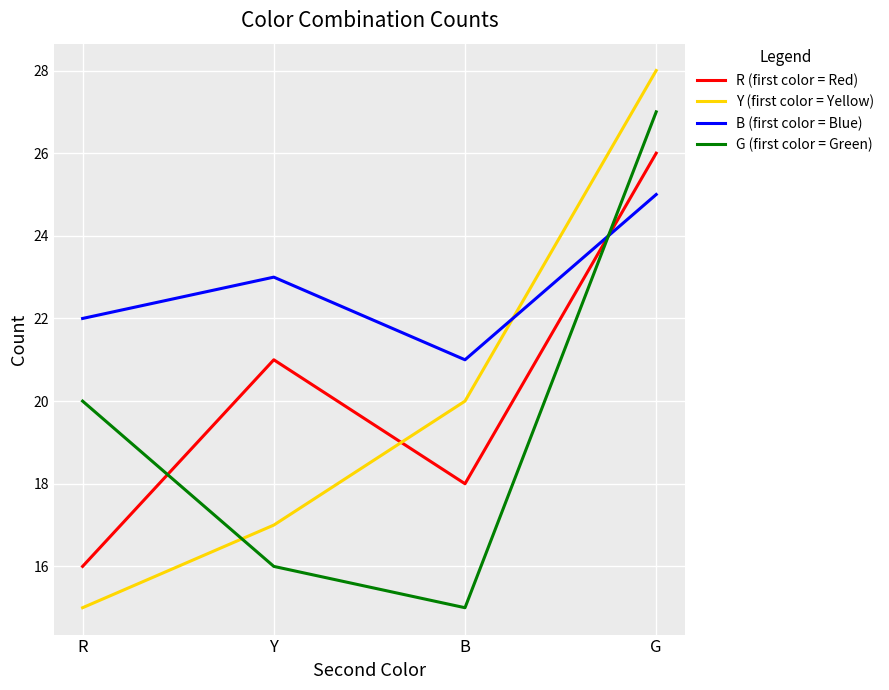

Which series has the largest total across all categories?

B (first color = Blue)